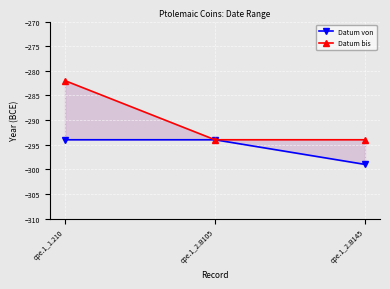

At which label is Datum von closest to -296?

cpe.1_1.210